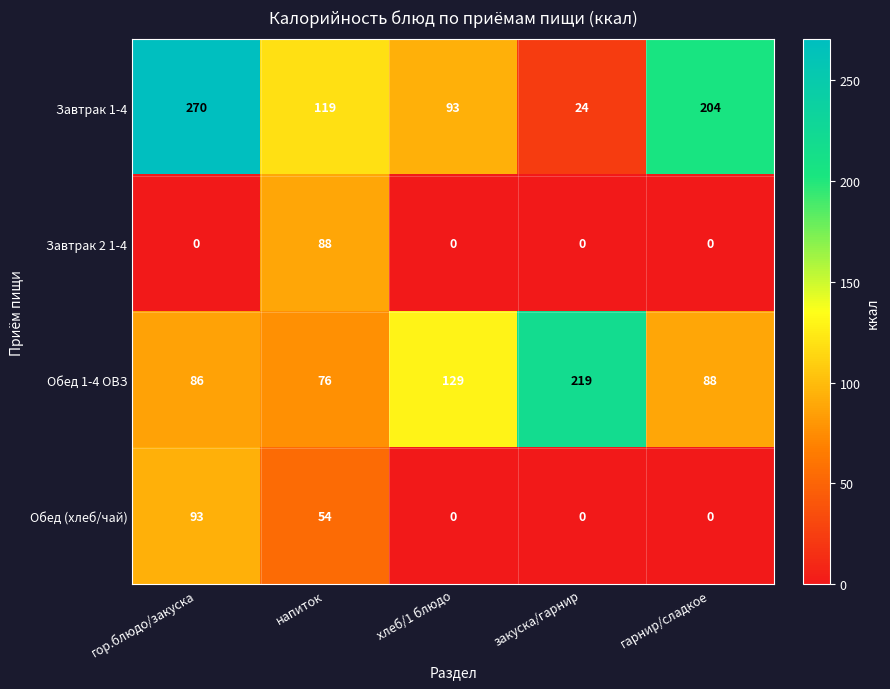

Which label corresponds to the largest value in the chart?

гор.блюдо/закуска